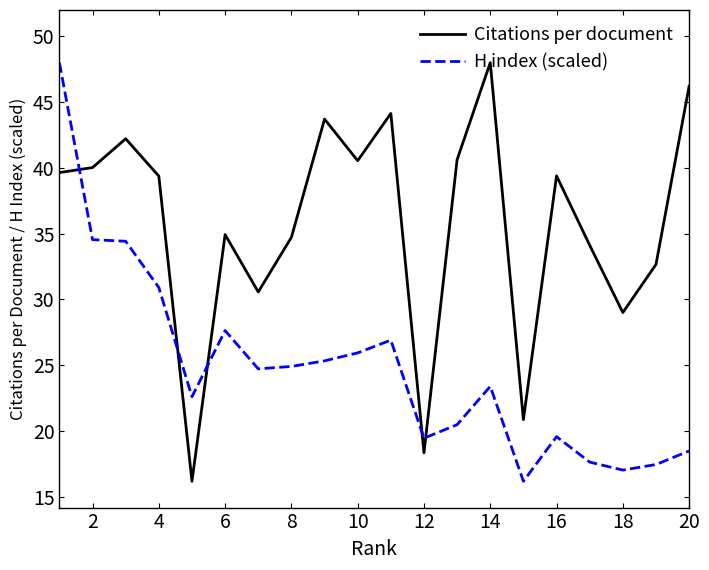

True or false: Citations per document has more than 0 points higher than both neighbors.

True